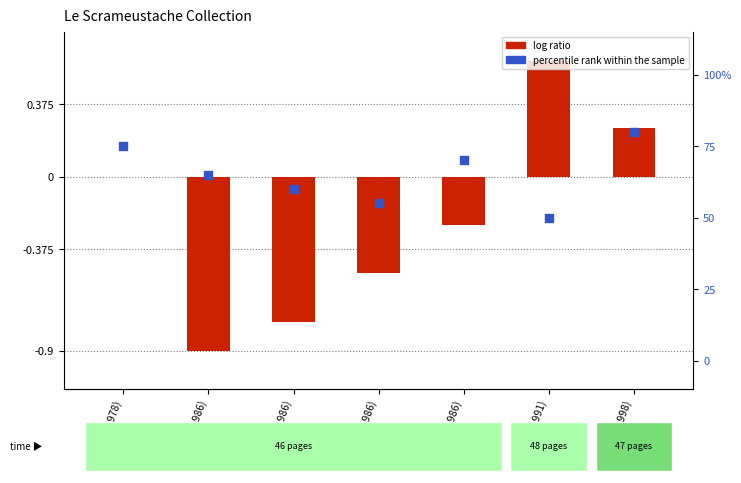

Which series has the largest Y range (max minus min)?

percentile rank within the sample